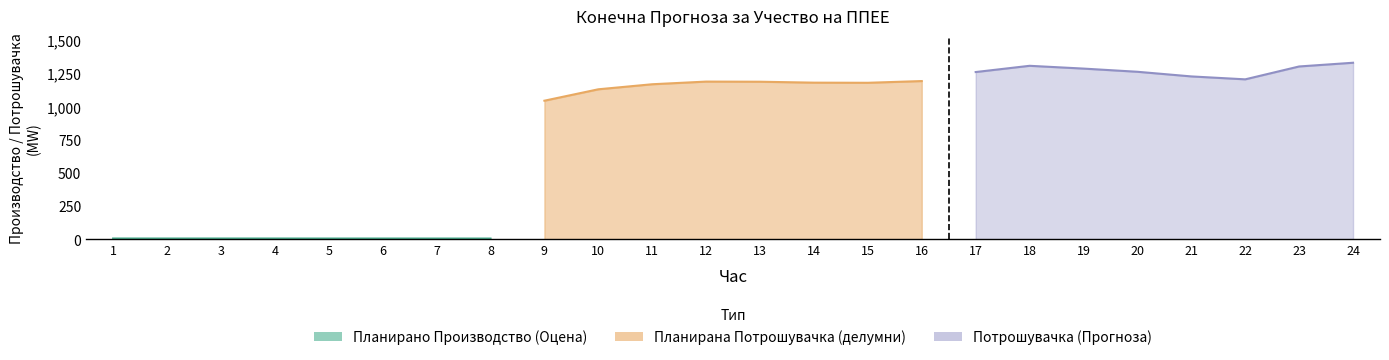

True or false: Планирано Производство од ППЕЕ and Планирана Потрошувачка cross at least once.

False